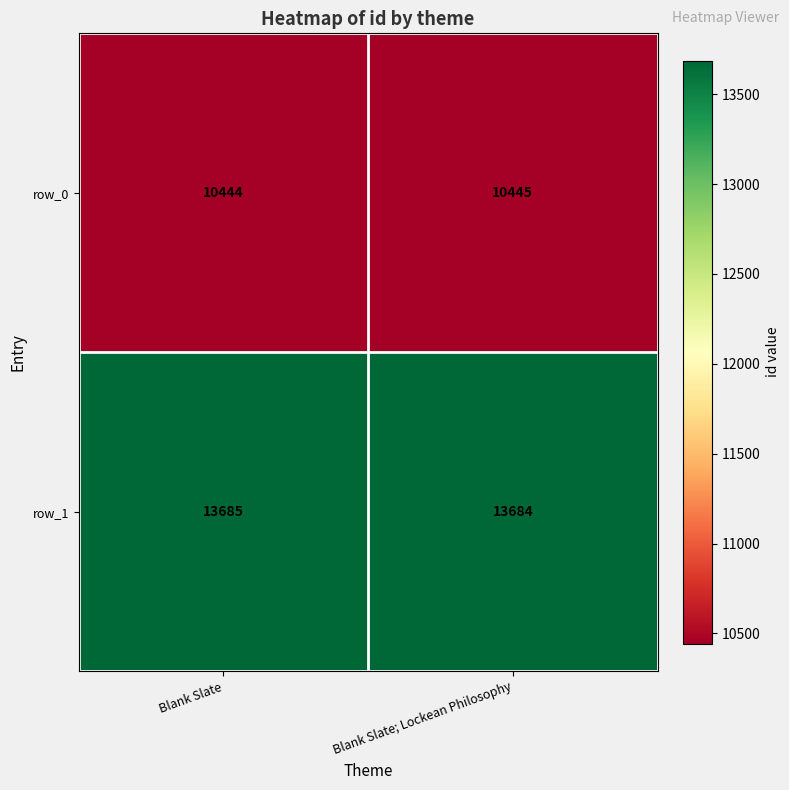

Rank the series by their average value, from highest to lowest.

row_1, row_0